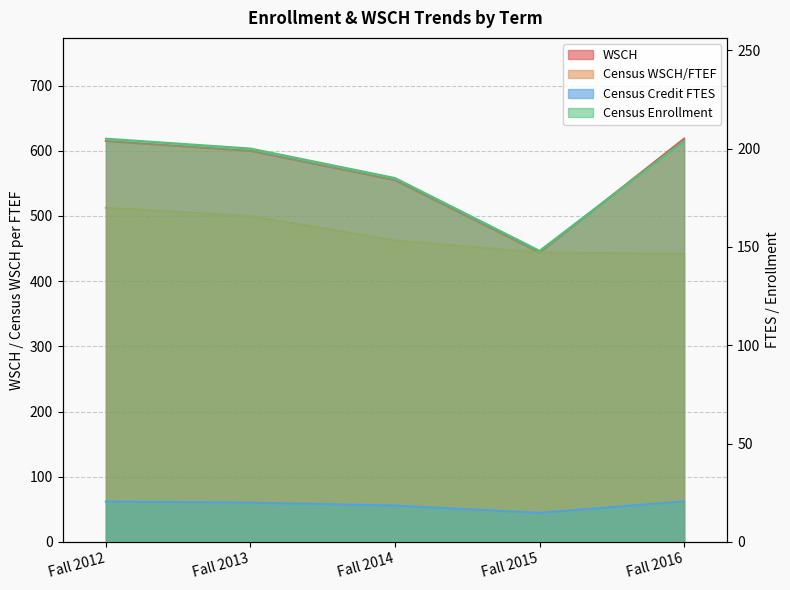

Reading right to left, extract all data points from this chart.

WSCH: 618.6	444.0	555.0	600.0	615.0
Census WSCH/FTEF: 441.9	444.0	462.5	500.0	512.5
Census Credit FTES: 20.6	14.8	18.5	20.0	20.5
Census Enrollment: 204.0	148.0	185.0	200.0	205.0